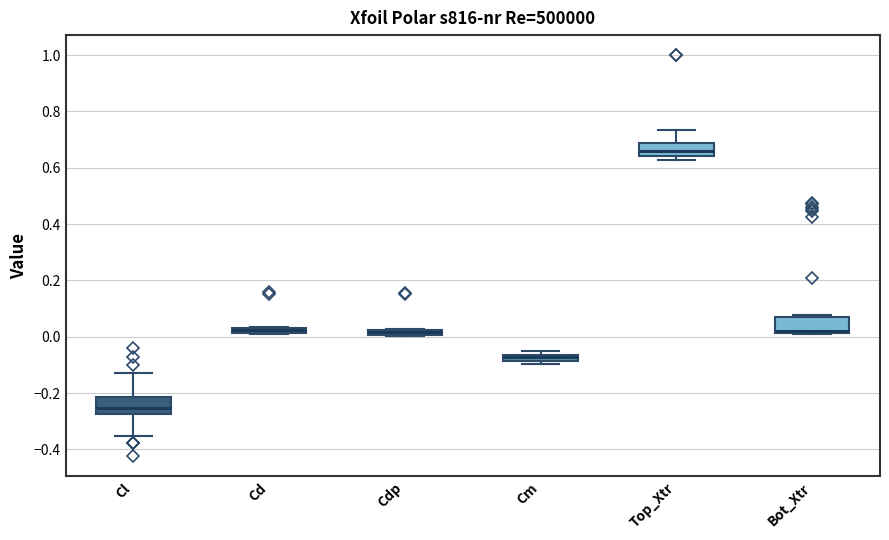

Which box's median line is the highest?

Top_Xtr